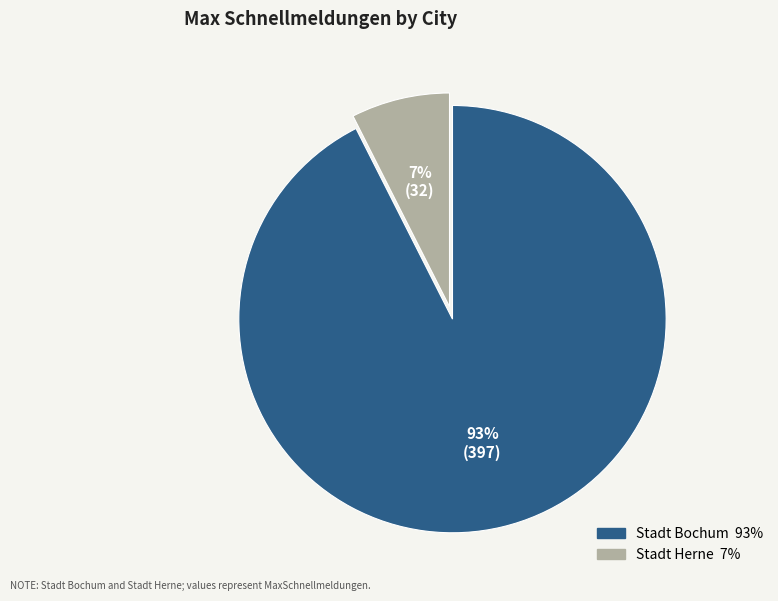

To the nearest percent, what portion does Stadt Herne represent?

7%